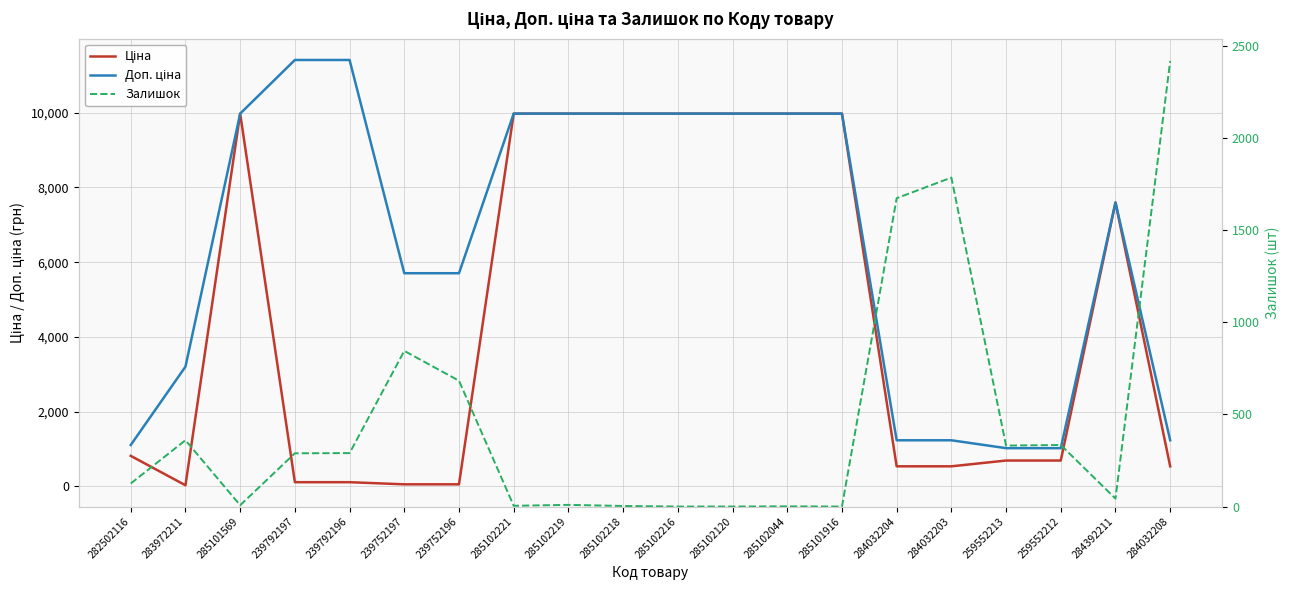

Which series has the largest total across all categories?

Доп. ціна